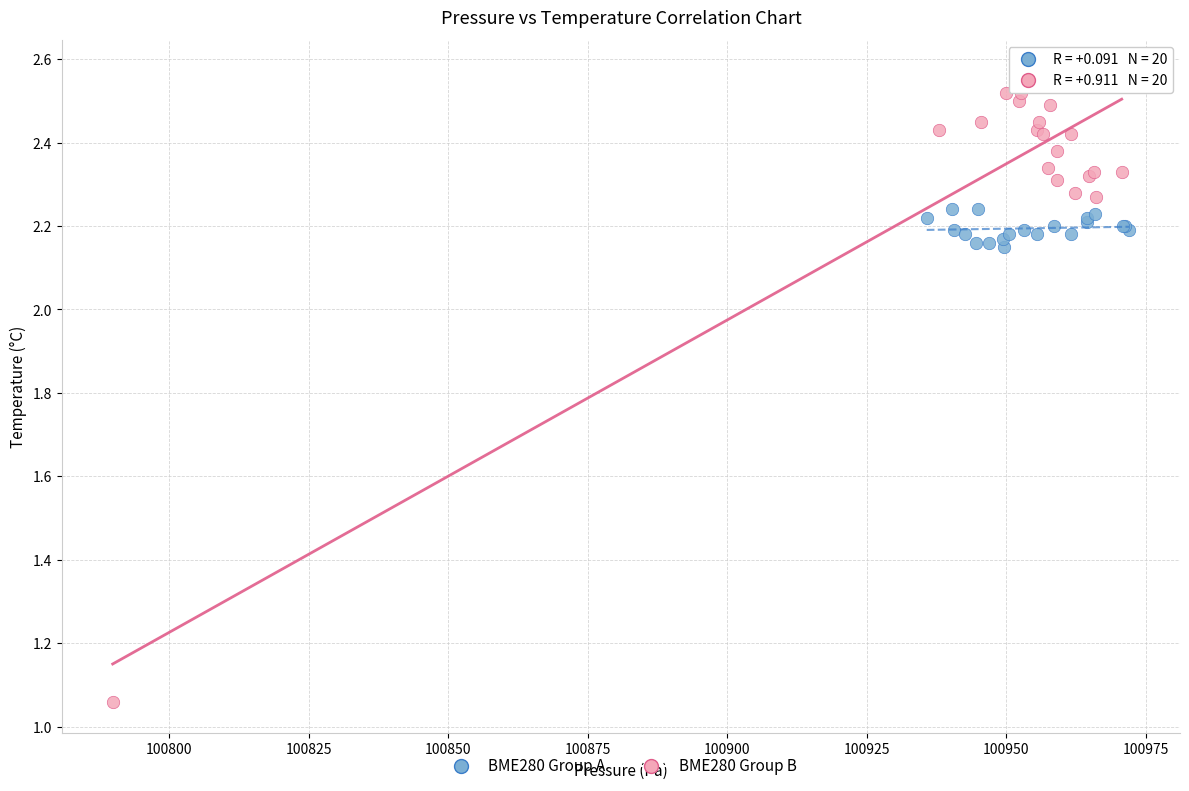

Which series has the largest Y range (max minus min)?

BME280 Group B